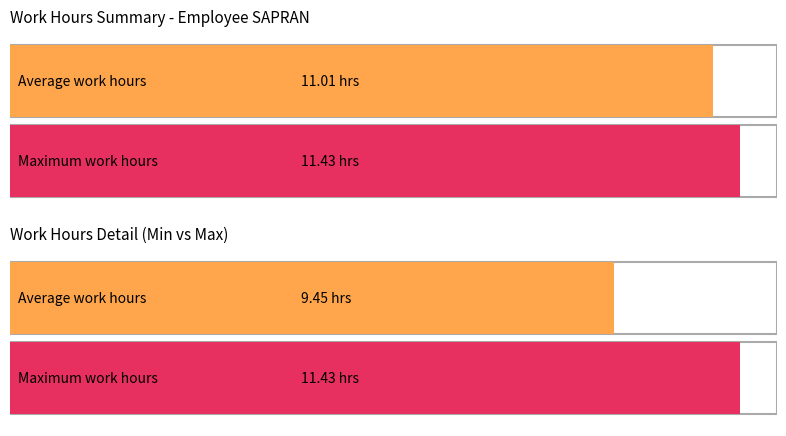

What is the smallest value displayed?

9.4